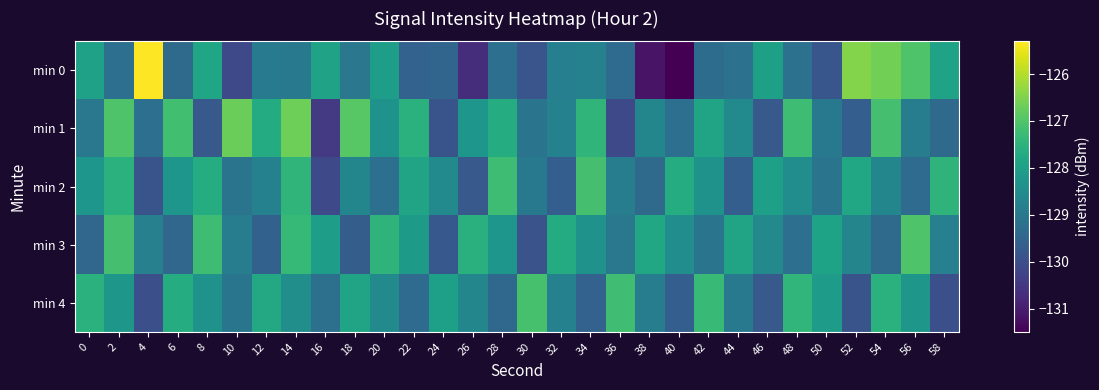

At which category is the sum across all series the highest?

14